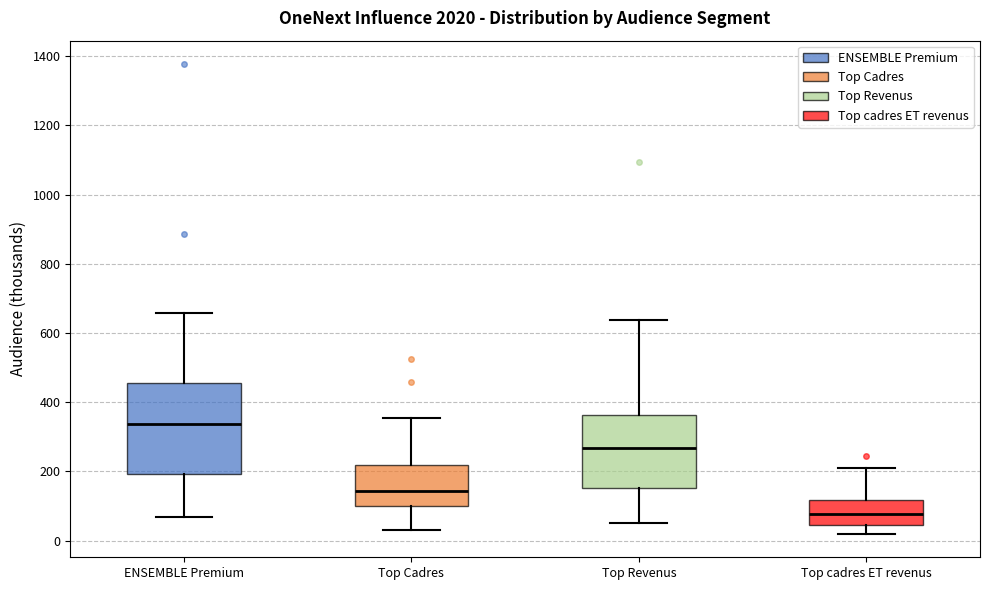

Which box has the highest median line?

ENSEMBLE Premium